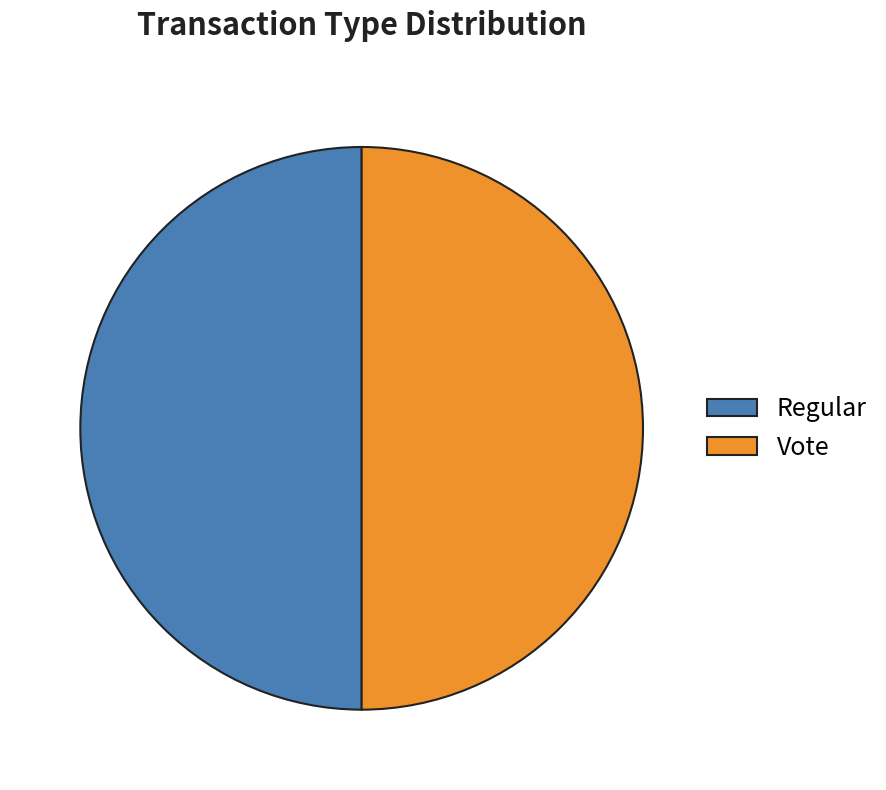

Is the sum of Regular and Vote greater than half?

Yes